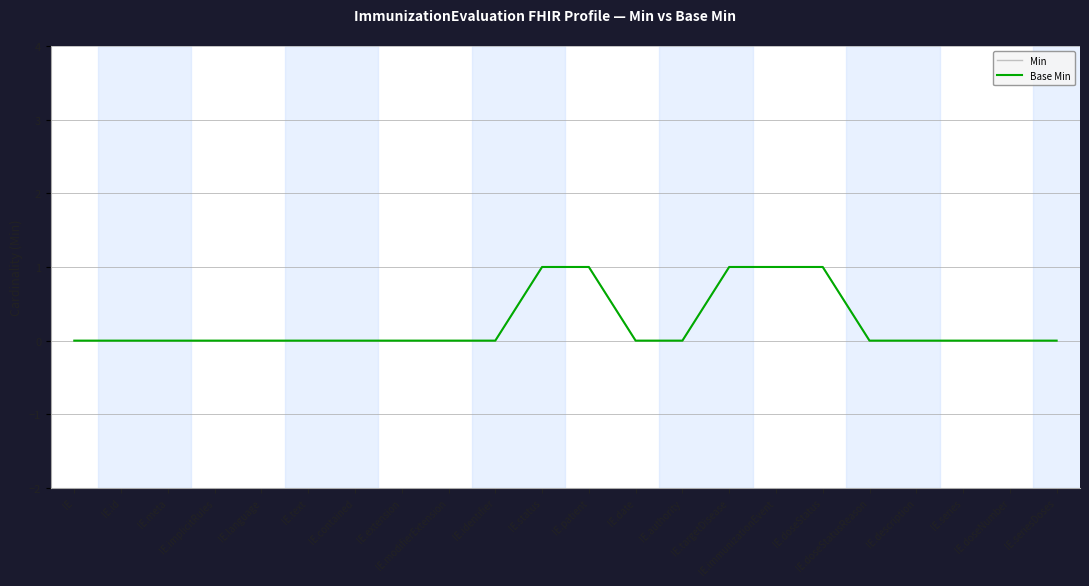

What is the sum of all Base Min values?

5